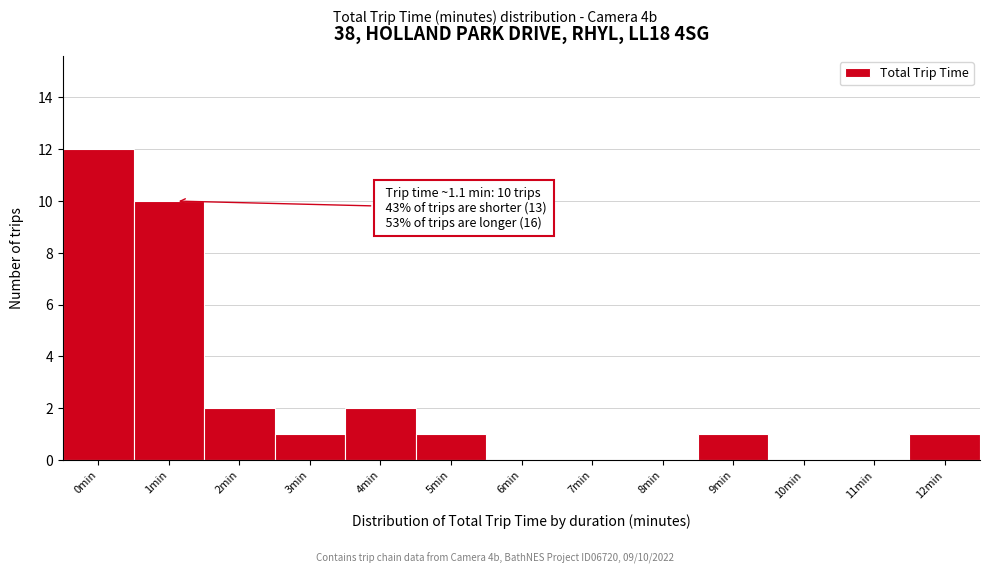

Reading right to left, list all the values displayed in this chart.

12min=1	11min=0	10min=0	9min=1	8min=0	7min=0	6min=0	5min=1	4min=2	3min=1	2min=2	1min=10	0min=12